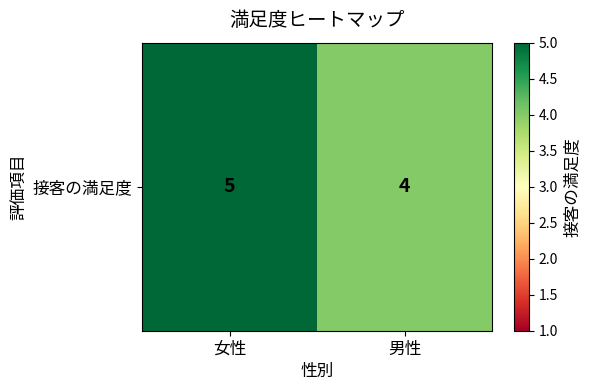

Is it true that the value at 男性 is 4?

True